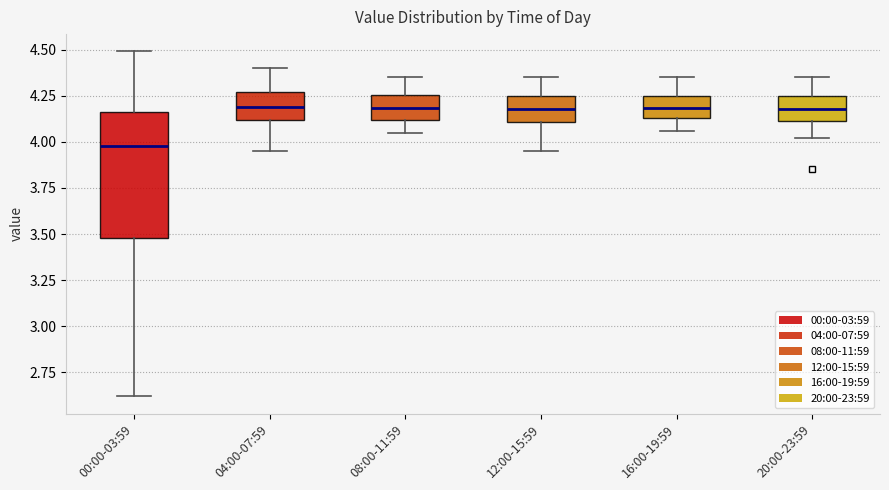

Reading left to right, transcribe this box plot: for each box, give where its median line is, the range the box spans, and where its two whiskers end, as read against the y-axis. The values are not printed on the chart, so give them approximately, as read against the axis.

00:00-03:59: median 4.00, box 3.50 to 4.15, whiskers 2.60 to 4.50
04:00-07:59: median 4.20, box 4.10 to 4.25, whiskers 3.95 to 4.40
08:00-11:59: median 4.20, box 4.10 to 4.25, whiskers 4.05 to 4.35
12:00-15:59: median 4.20, box 4.10 to 4.25, whiskers 3.95 to 4.35
16:00-19:59: median 4.20, box 4.15 to 4.25, whiskers 4.05 to 4.35
20:00-23:59: median 4.20, box 4.10 to 4.25, whiskers 4.00 to 4.35